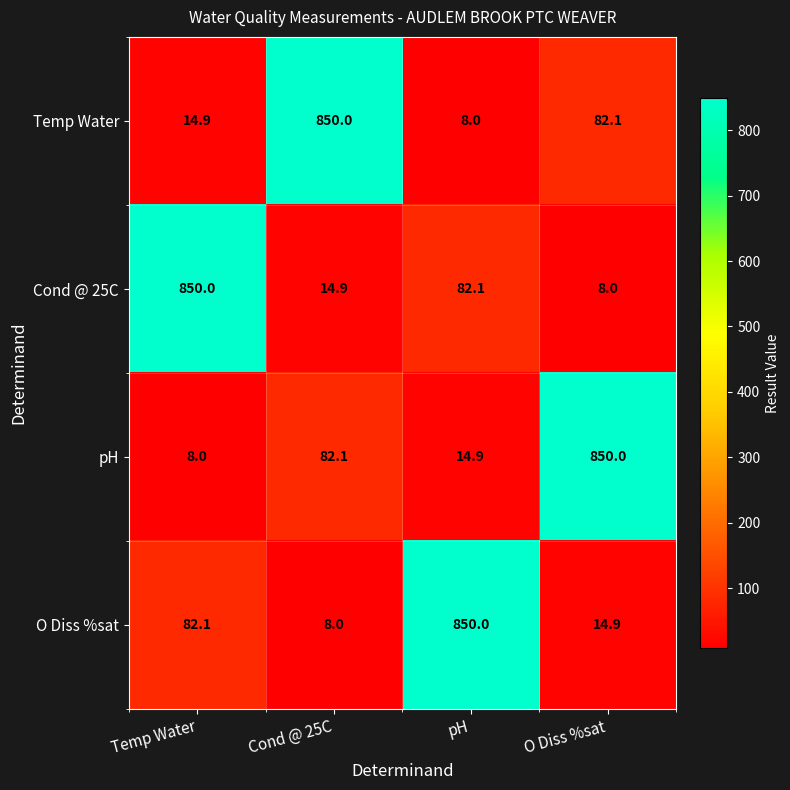

What is the spread (max minus min) of values at Temp Water?

842.0